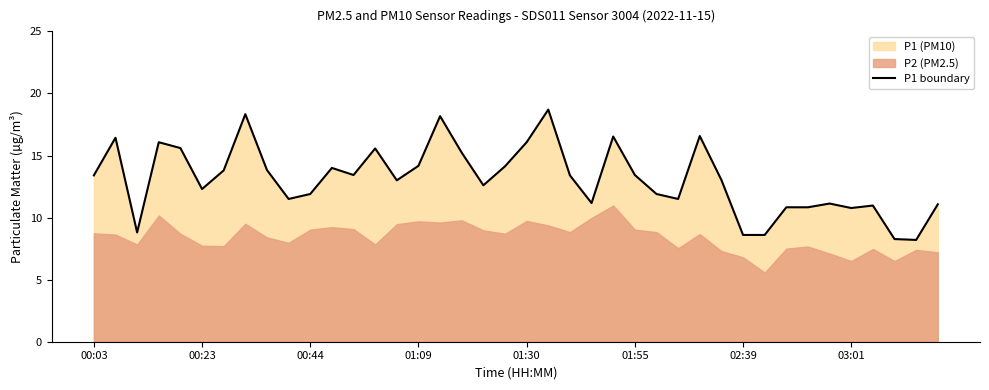

What is the sum of the values at 28 and 32?

27.4